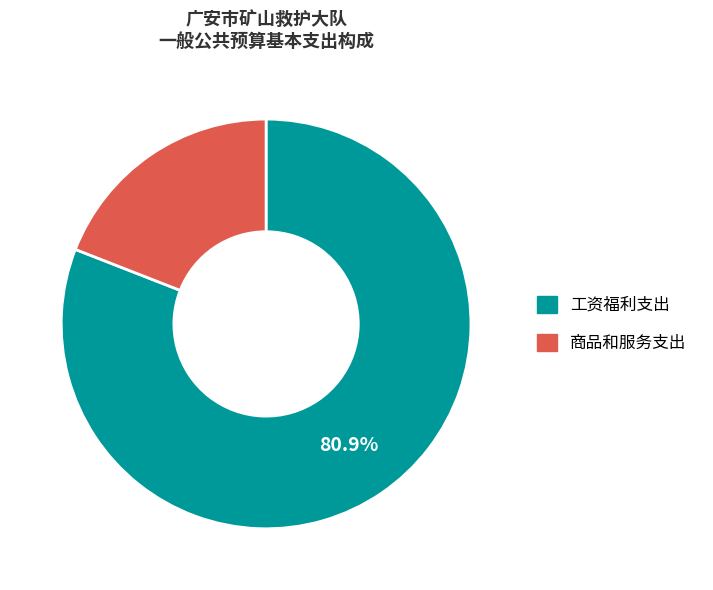

Is there any slice that represents more than half of the pie?

Yes